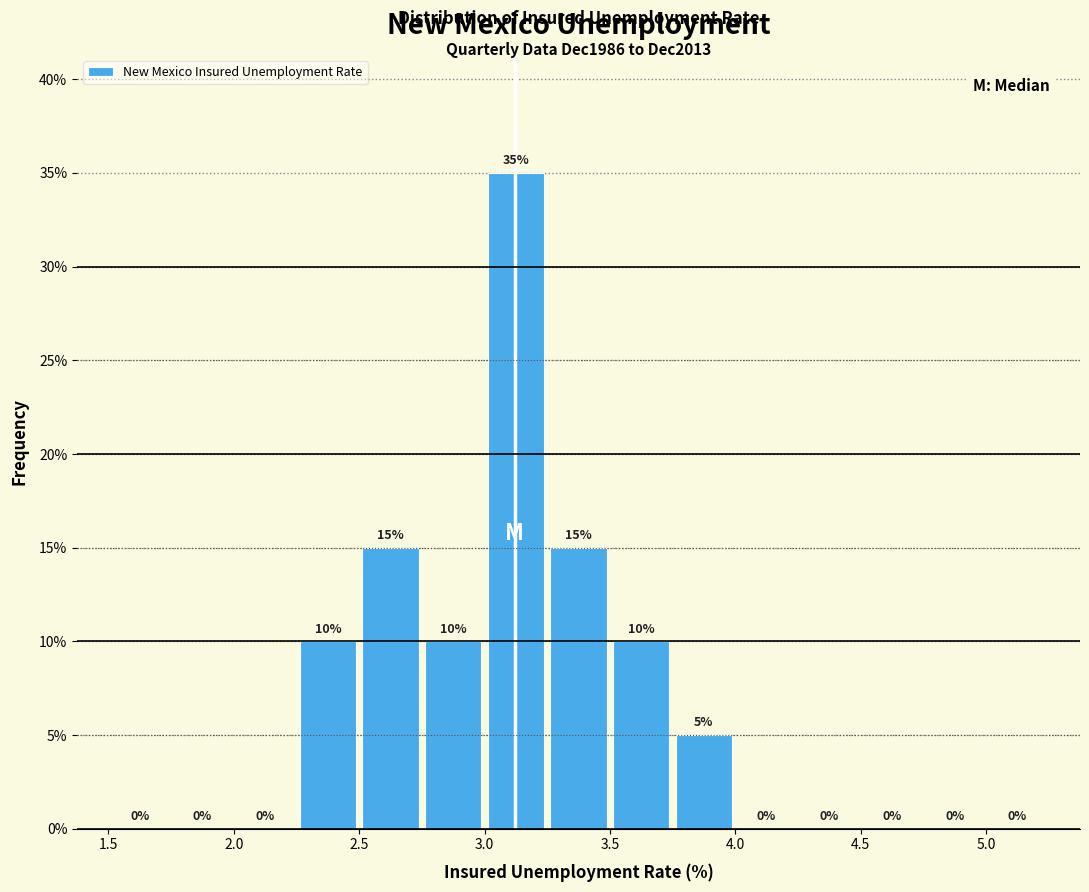

Reading left to right, list every bar in this chart as the range it spans on the x-axis followed by its height.

1.50 to 1.75: 0
1.75 to 2.00: 0
2.00 to 2.25: 0
2.25 to 2.50: 10
2.50 to 2.75: 15
2.75 to 3.00: 10
3.00 to 3.25: 35
3.25 to 3.50: 15
3.50 to 3.75: 10
3.75 to 4.00: 5
4.00 to 4.25: 0
4.25 to 4.50: 0
4.50 to 4.75: 0
4.75 to 5.00: 0
5.00 to 5.25: 0